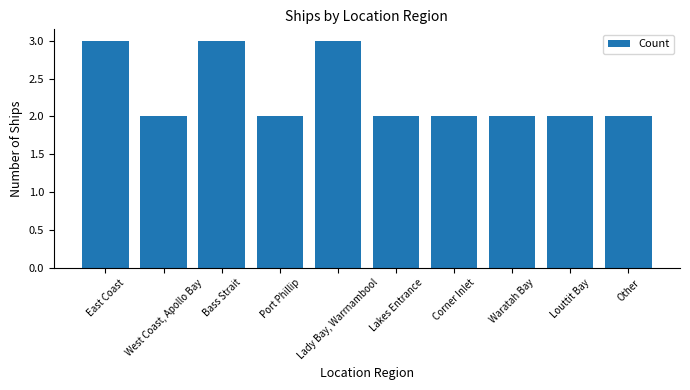

What is the value of the 7th bar from the left?

2